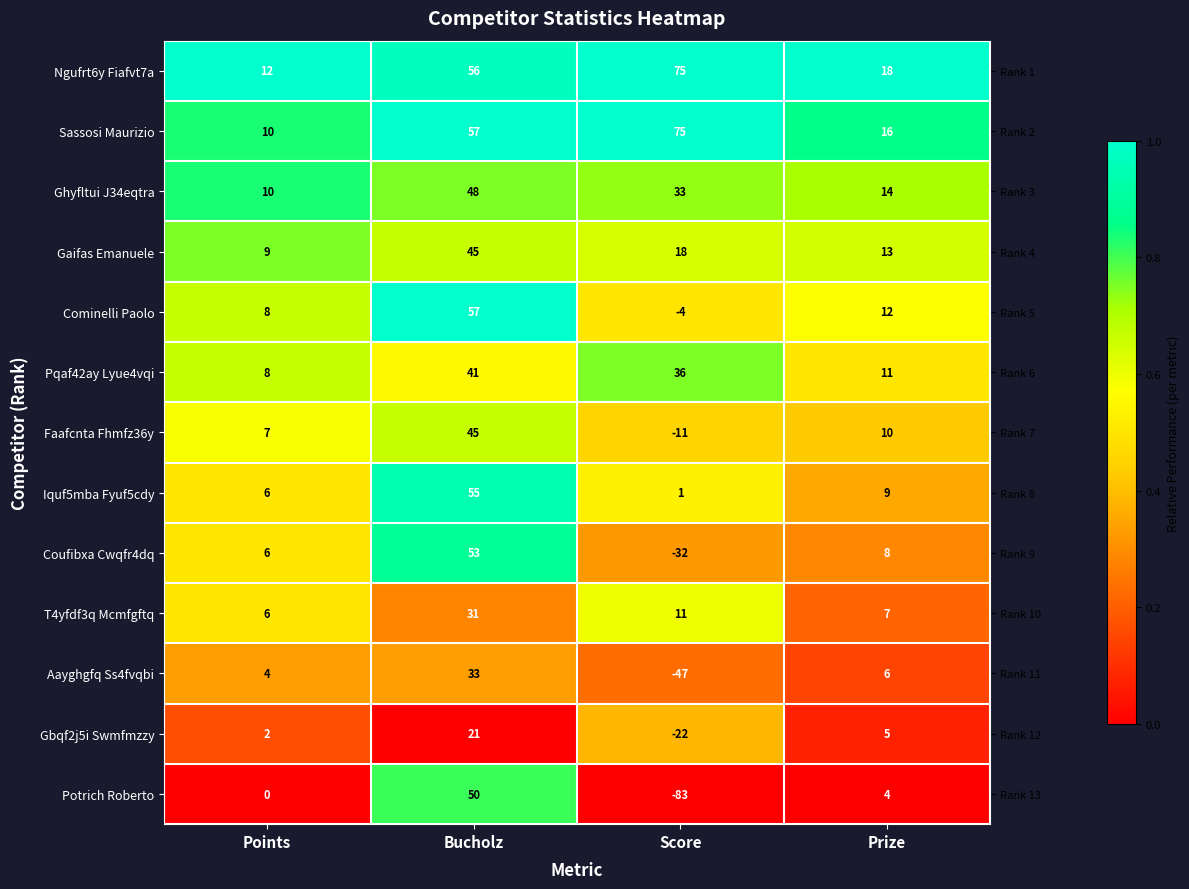

The value of Potrich Roberto at Prize is 2. True or false?

False